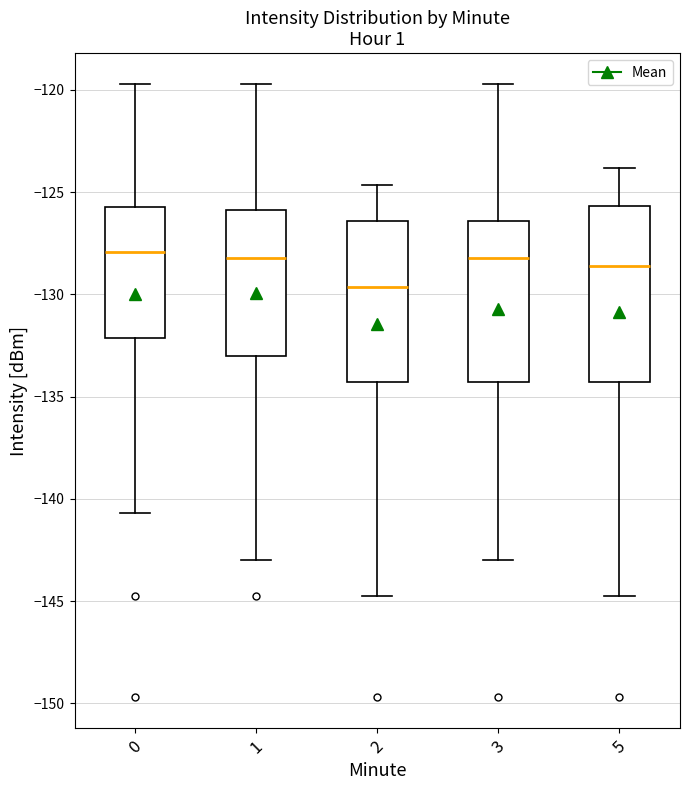

Comparing the boxes themselves (not the whiskers), which one is the tallest?

5